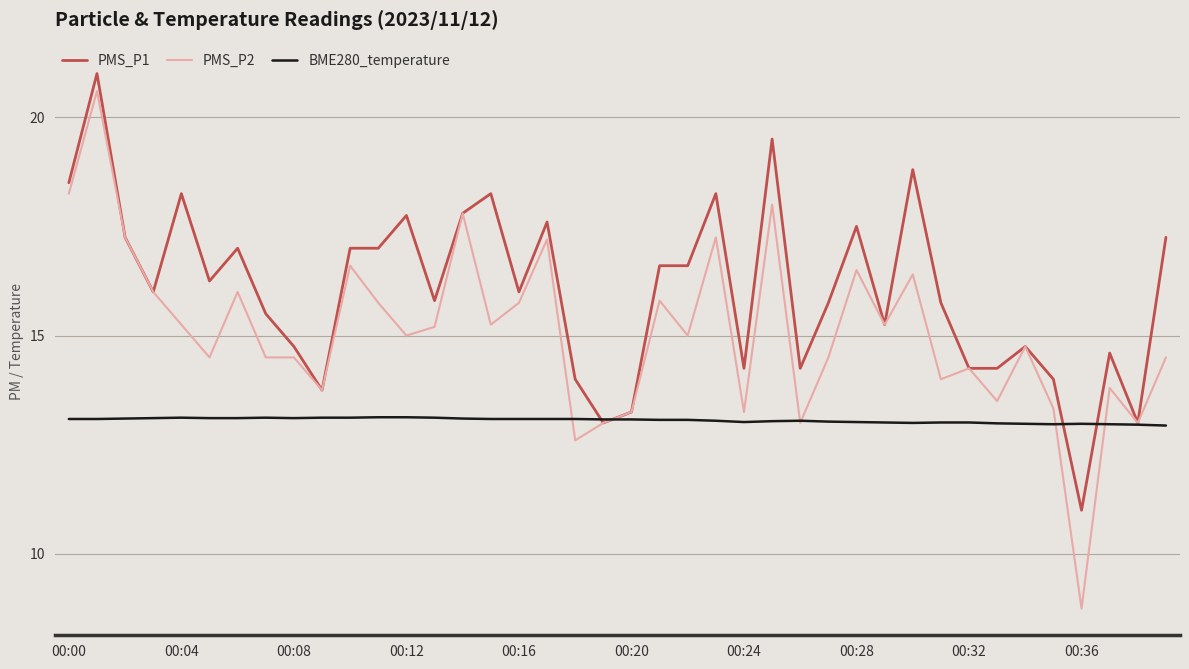

What is the difference between the maximum and minimum values in the BME280_temperature series?

0.2